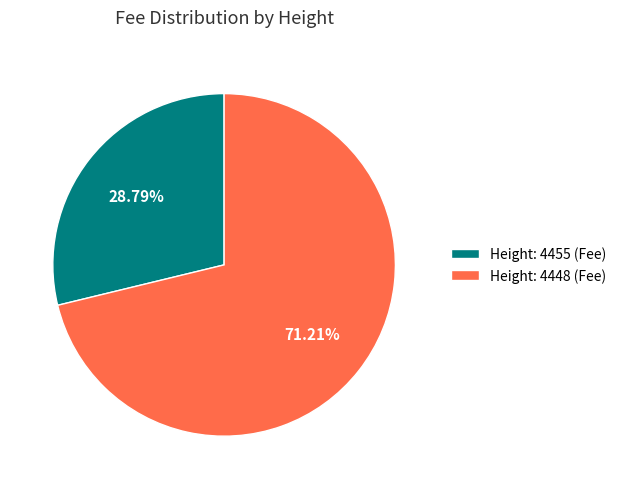

Does Height: 4448 account for over 50% of the chart?

Yes